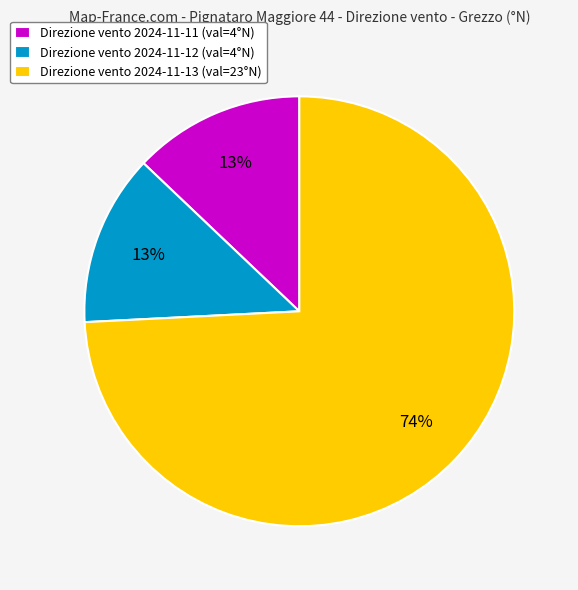

To the nearest percent, what is the difference between the largest and smallest slice percentages?

61%